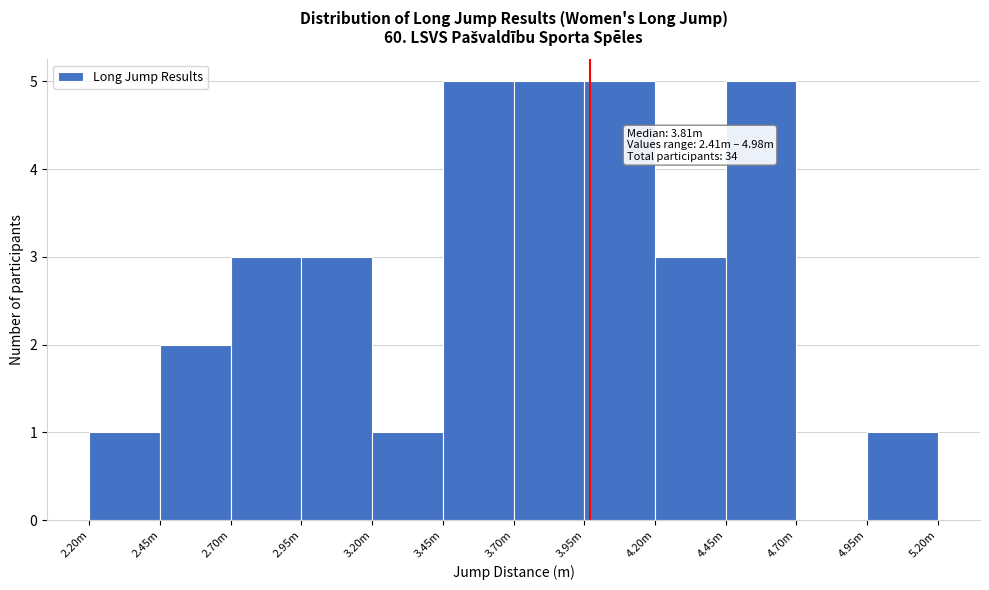

Reading left to right, list all the values displayed in this chart.

2.20m=1	2.45m=2	2.70m=3	2.95m=3	3.20m=1	3.45m=5	3.70m=5	3.95m=5	4.20m=3	4.45m=5	4.70m=0	4.95m=1